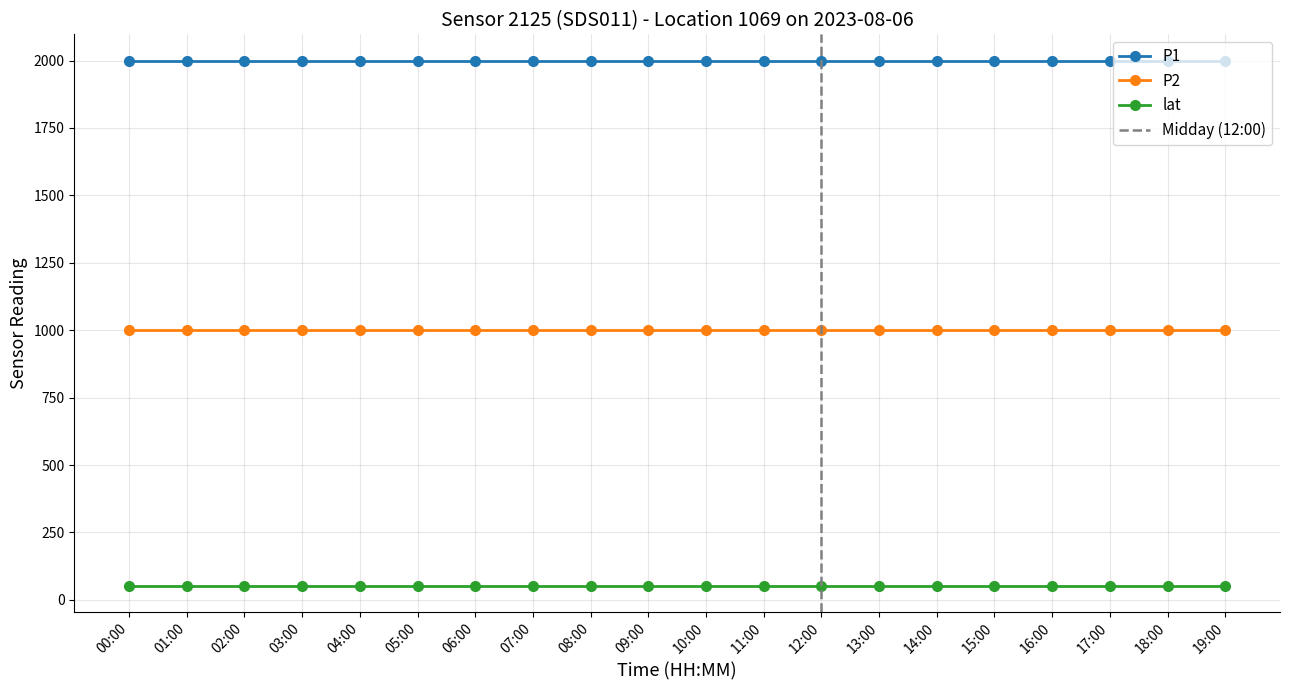

Which series has the widest spread of values?

P1